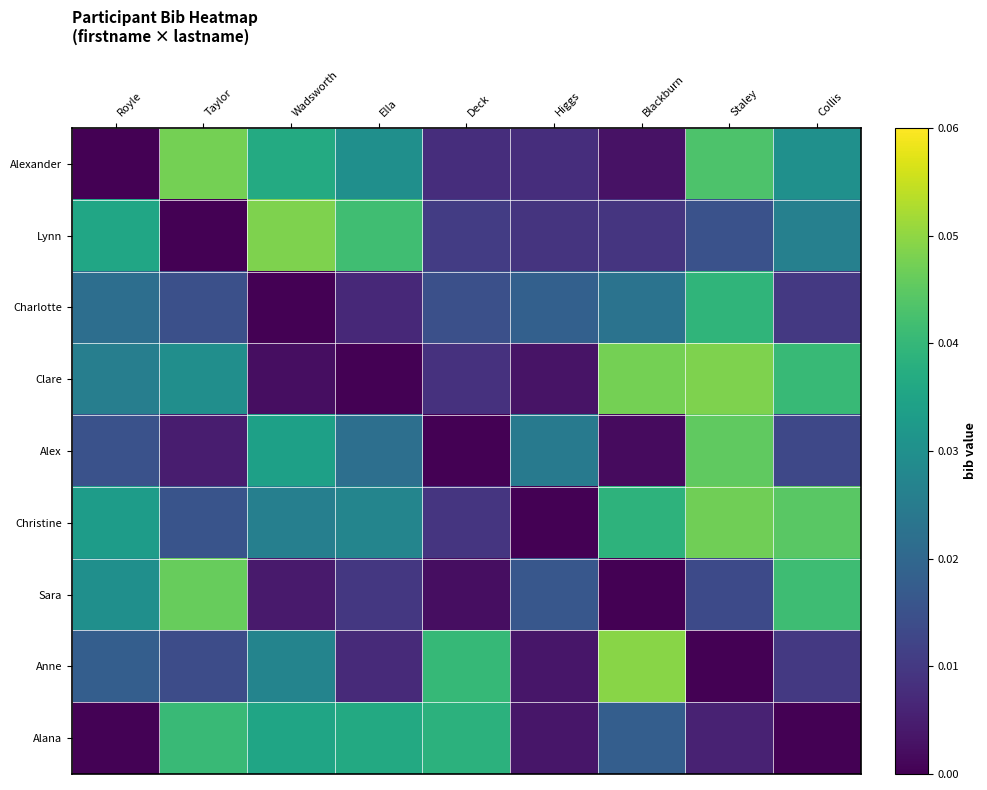

How many data points does each series have?

9